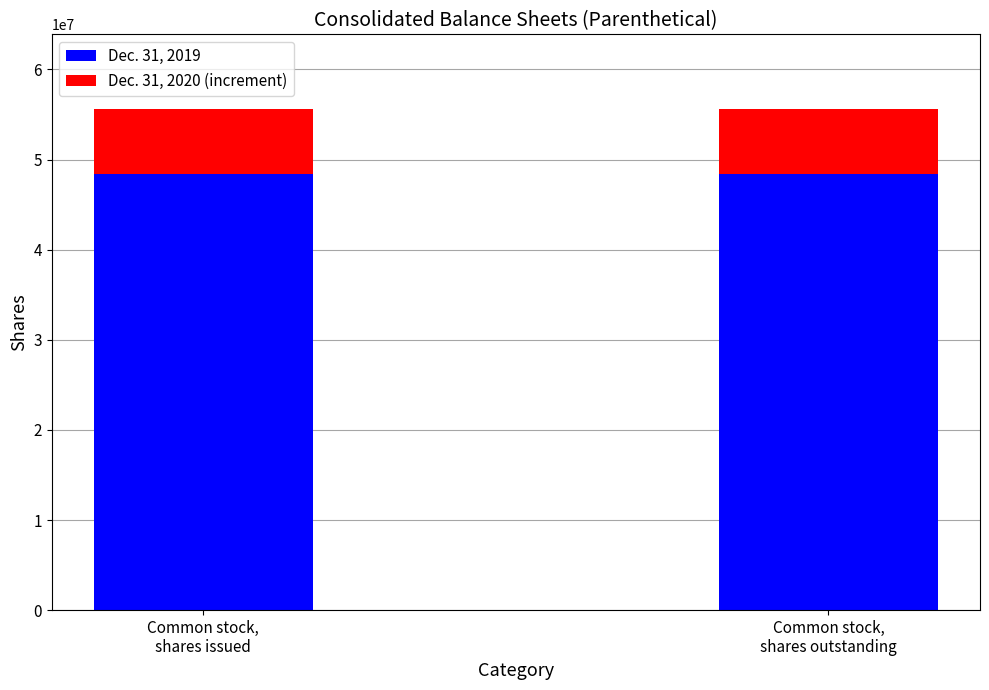

What is the sum of all Dec. 31, 2019 values?

96772000